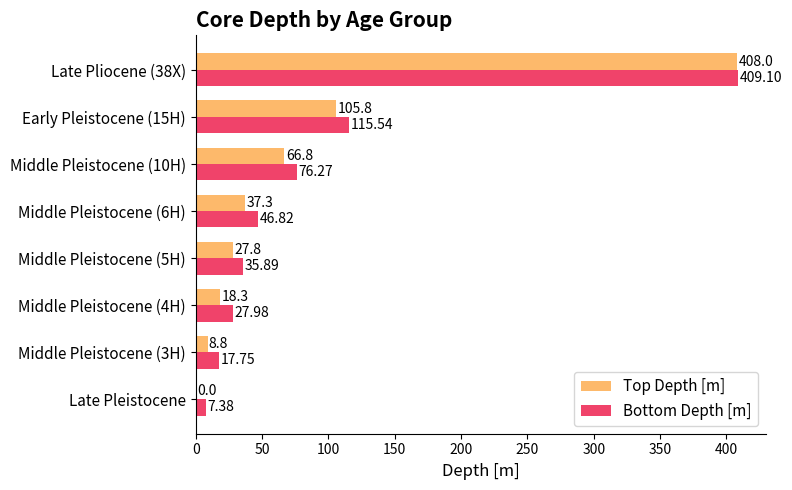

What is the sum of all Top Depth [m] values?

672.8